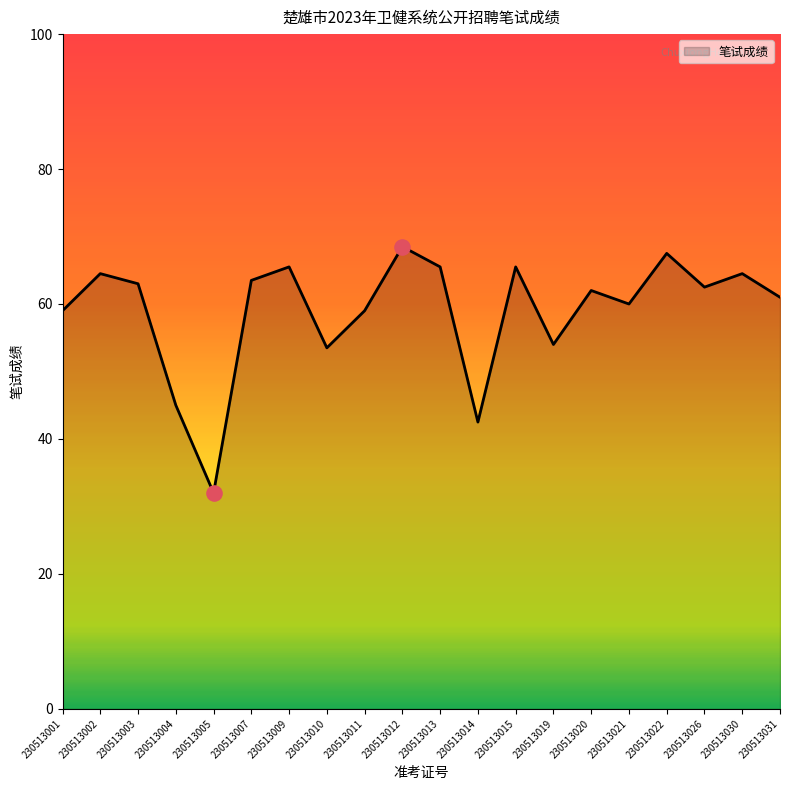

What is the ratio of the value at 230513022 to the value at 230513009?

1.0